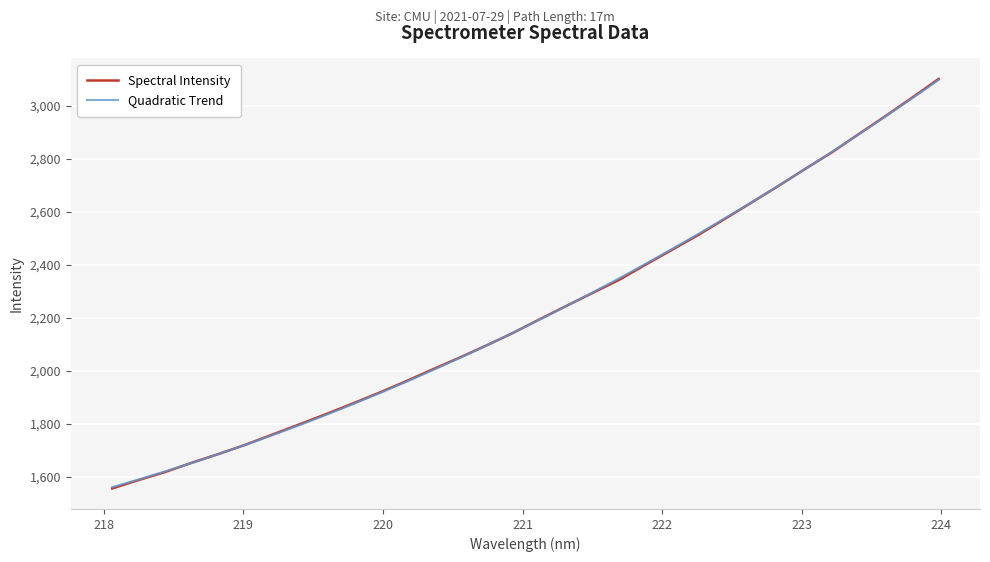

Reading left to right, list all the values displayed in this chart.

1556.8	1588.8	1619.3	1654.4	1687.2	1721.9	1759.8	1797.9	1836.6	1876.4	1917.4	1960.3	2005.1	2049.0	2094.6	2141.9	2193.3	2243.6	2293.3	2342.9	2400.4	2457.1	2513.7	2574.6	2636.0	2698.0	2762.0	2824.3	2892.5	2960.1	3029.3	3100.3